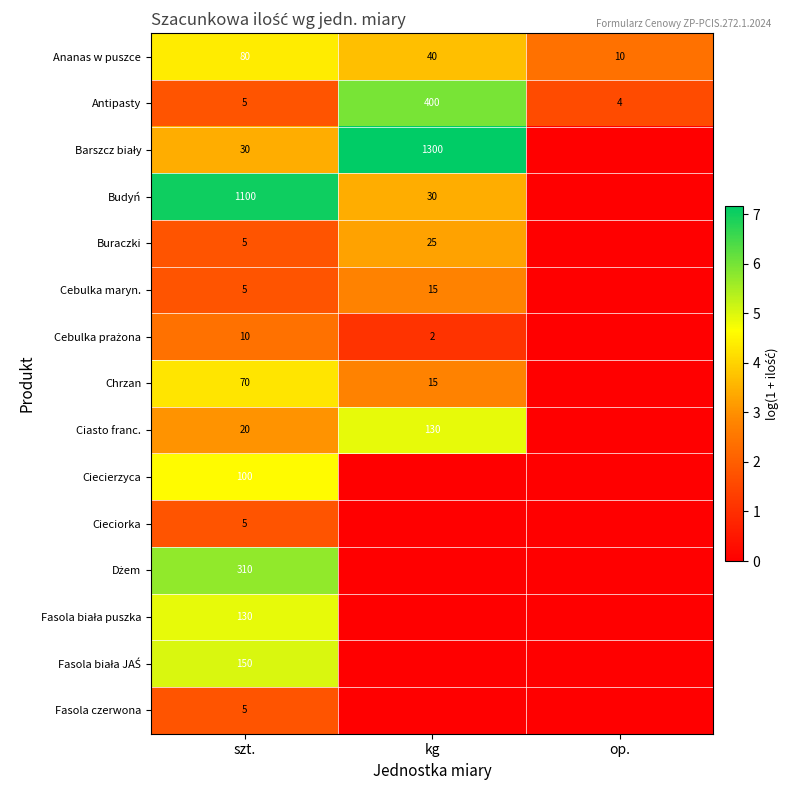

What is the sum of the Ananas w puszce values at kg and szt.?

120